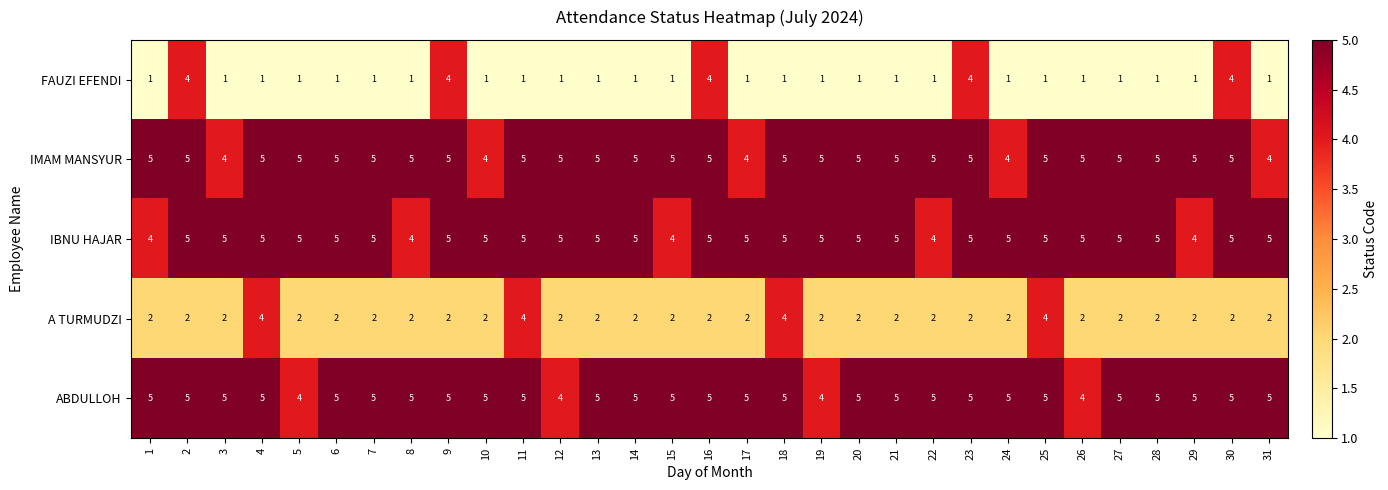

What is the greatest value displayed?

5